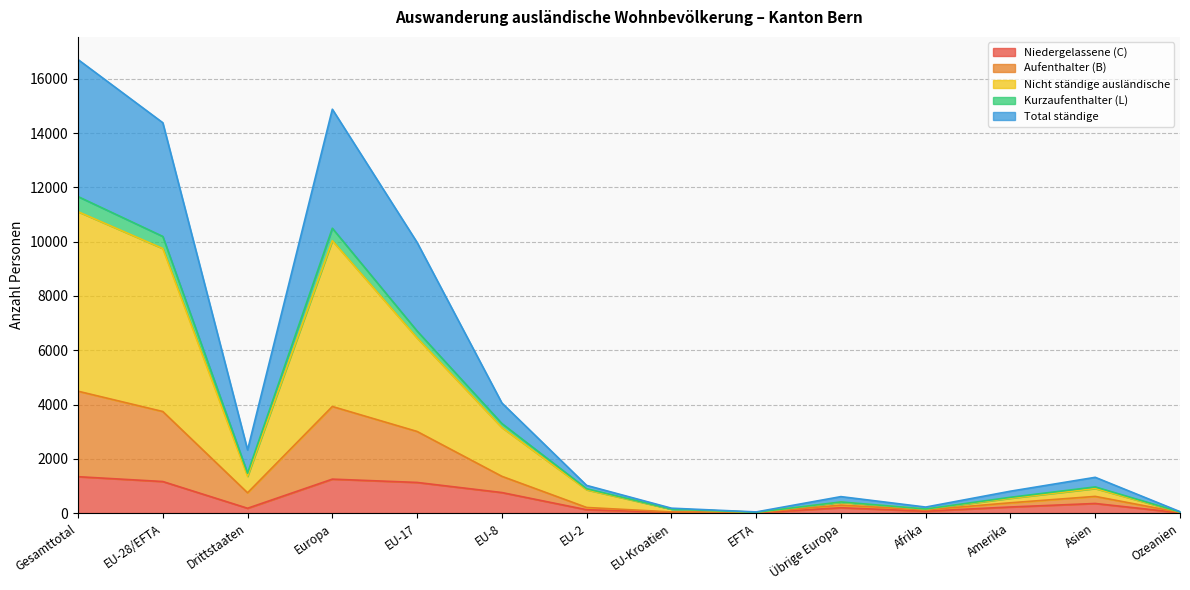

What are all the series names shown in the legend?

Niedergelassene (C), Aufenthalter (B), Nicht ständige ausländische, Kurzaufenthalter (L), Total ständige